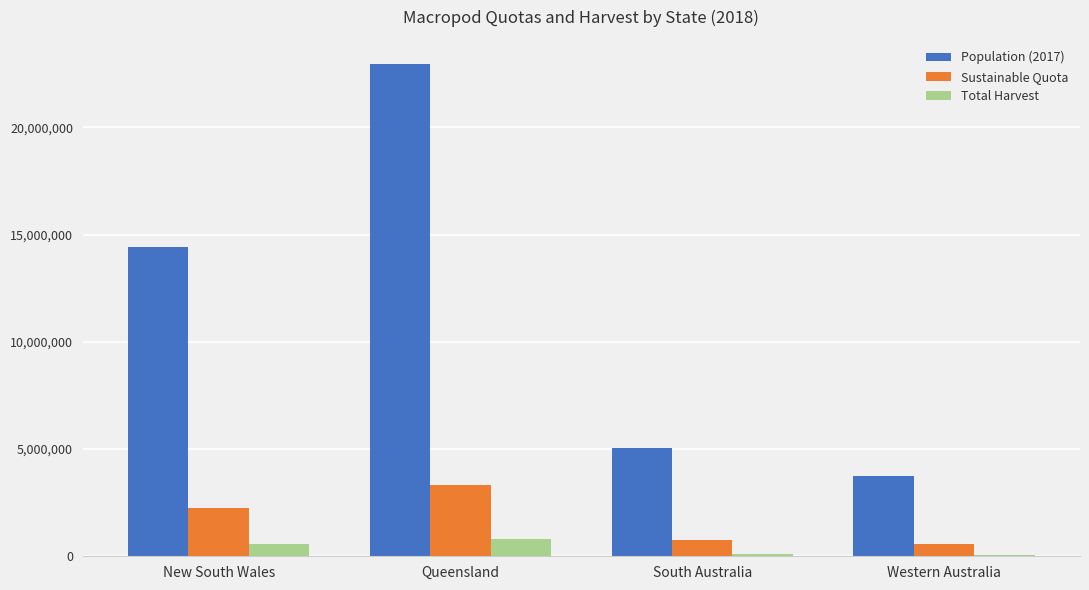

How many distinct data groups are displayed?

3